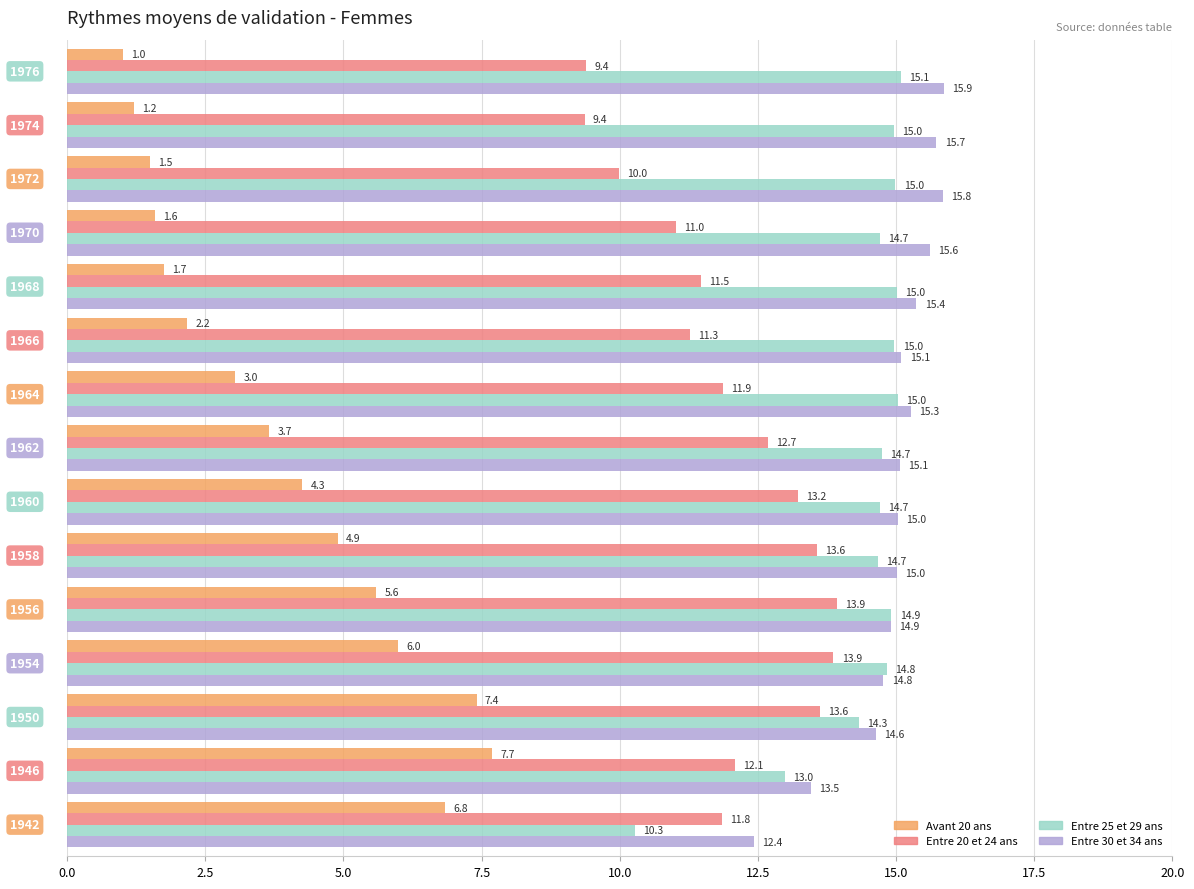

What are all the series names shown in the legend?

Avant 20 ans, Entre 20 et 24 ans, Entre 25 et 29 ans, Entre 30 et 34 ans